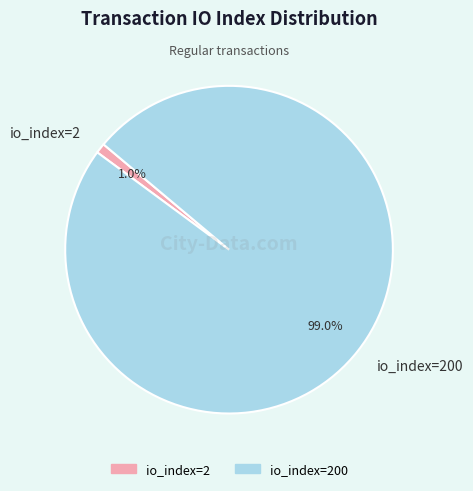

The io_index=200 slice represents 99% of the pie. True or false?

True